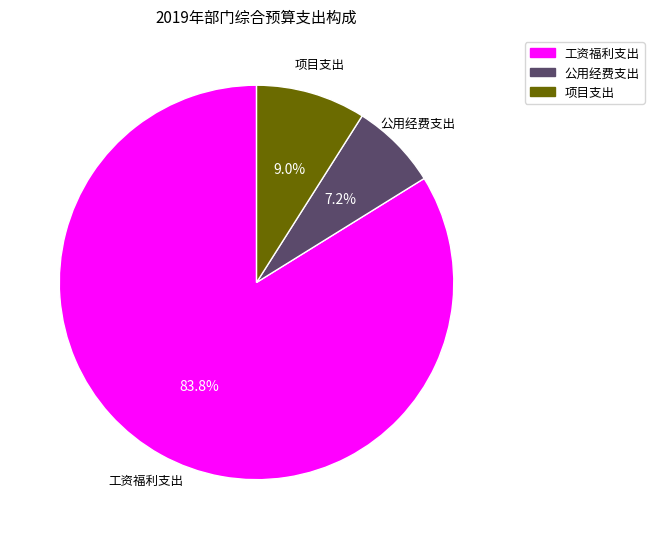

Which has a higher value, 工资福利支出 or 公用经费支出?

工资福利支出